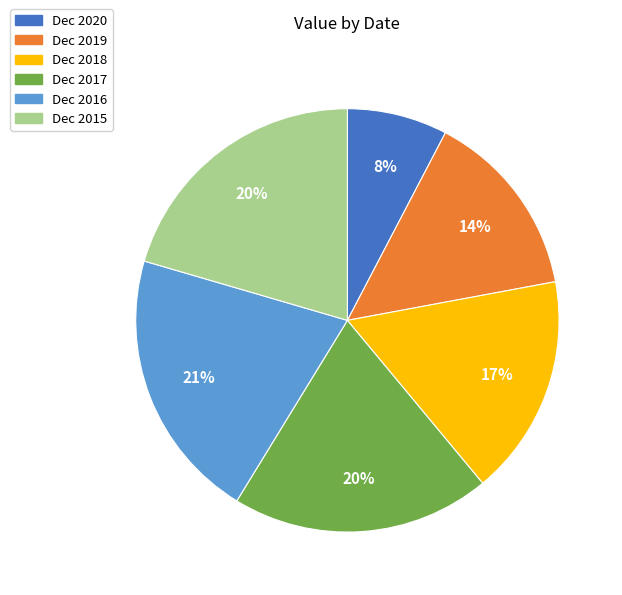

What percentage is the Dec 2018 slice, to the nearest percent?

17%